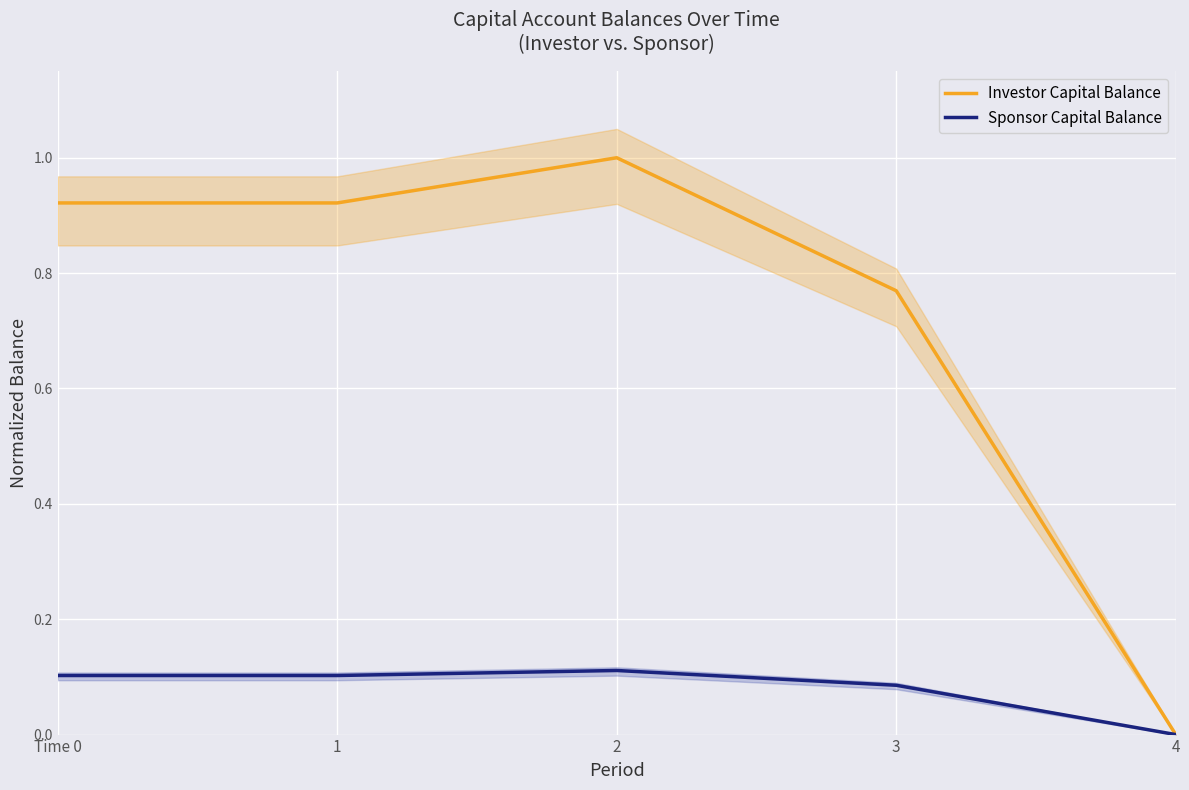

Count the number of data series in this chart.

2